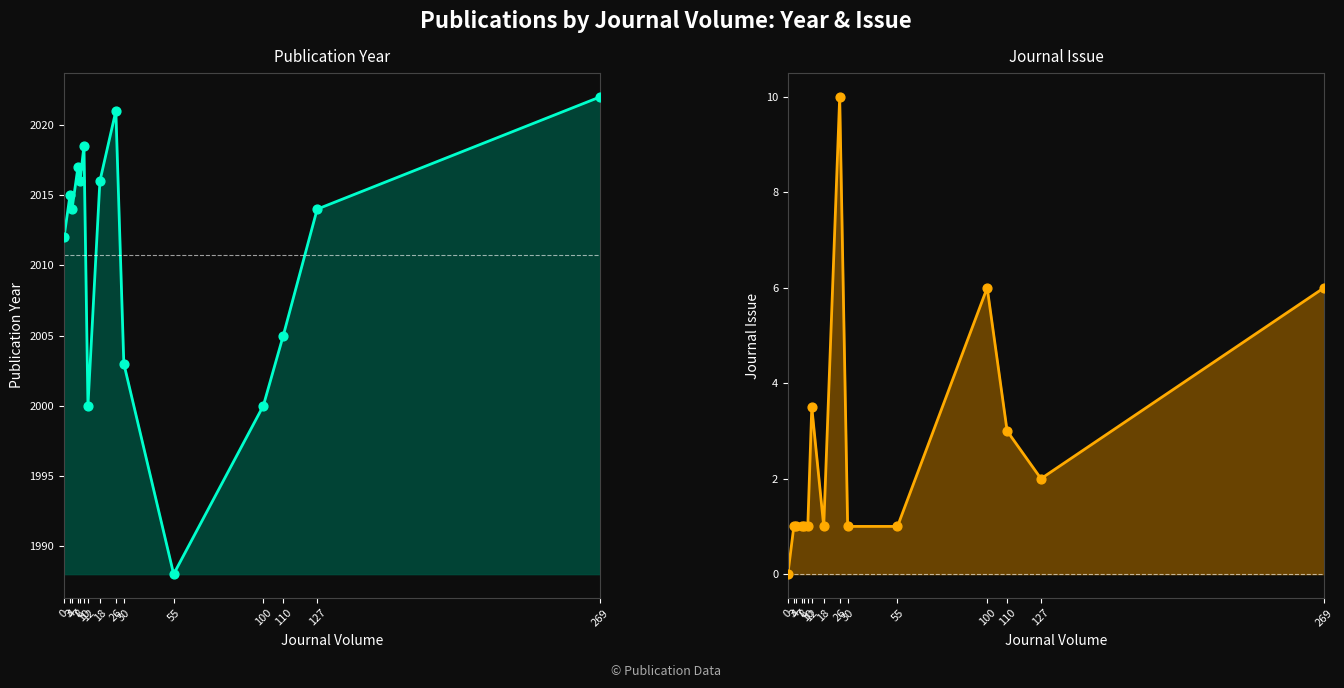

Which series contains the lowest Y value?

Journal Issue